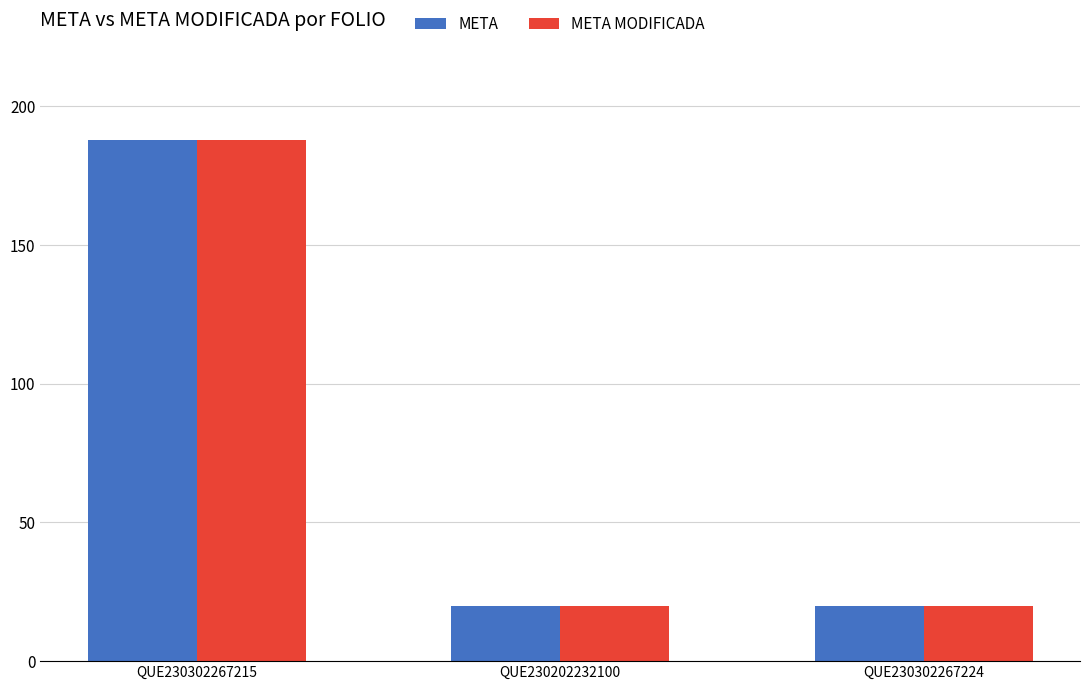

At which category is the sum across all series the highest?

QUE230302267215